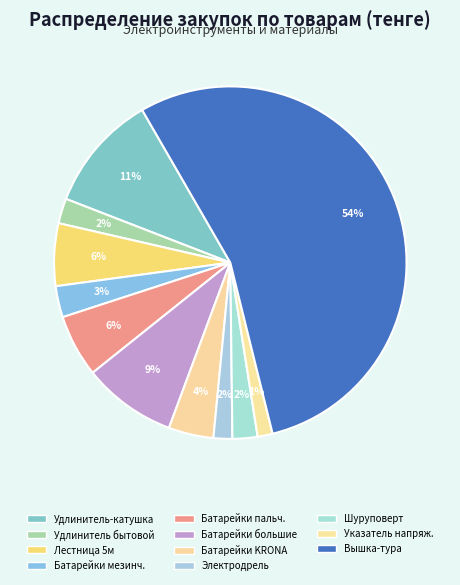

Rank the categories by value from lowest to highest.

Указатель высокого напряжения, Электродрель, Удлинитель бытовой, Шуруповерт ручной, Элемент питания мезинчиковый, Элемент питания KRONA, Лестница стремянка 5м, Элемент питания пальчиковый, Элемент питания большие, Удлинитель на катушке, Вышка-тура